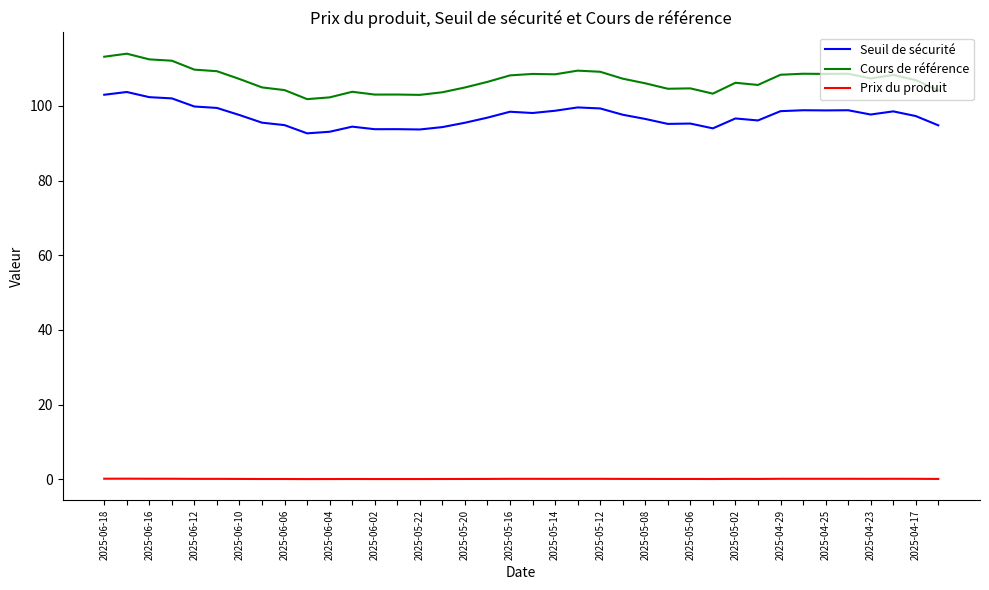

Which series has the largest range (max minus min)?

Cours de référence